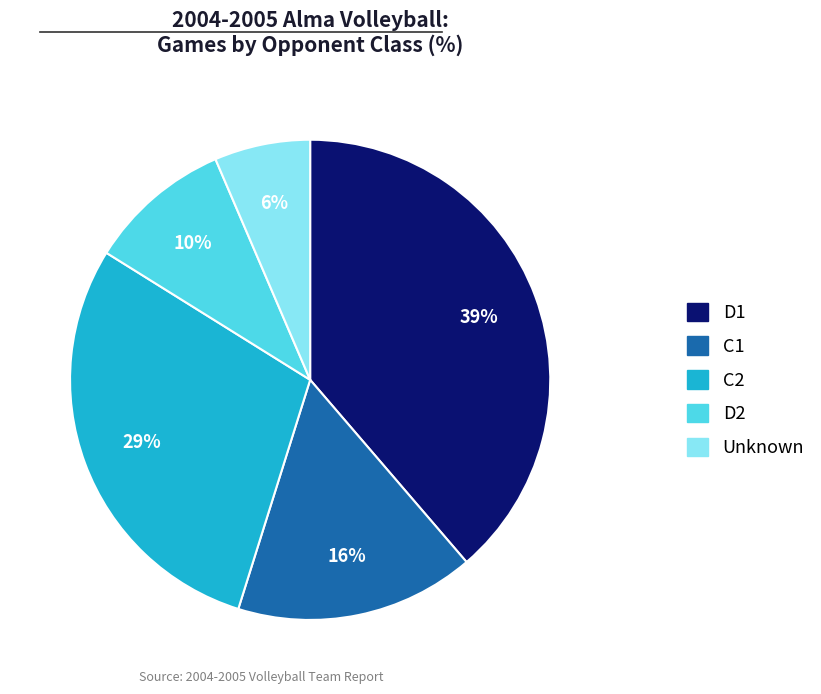

To the nearest percent, what is the average slice percentage?

20%